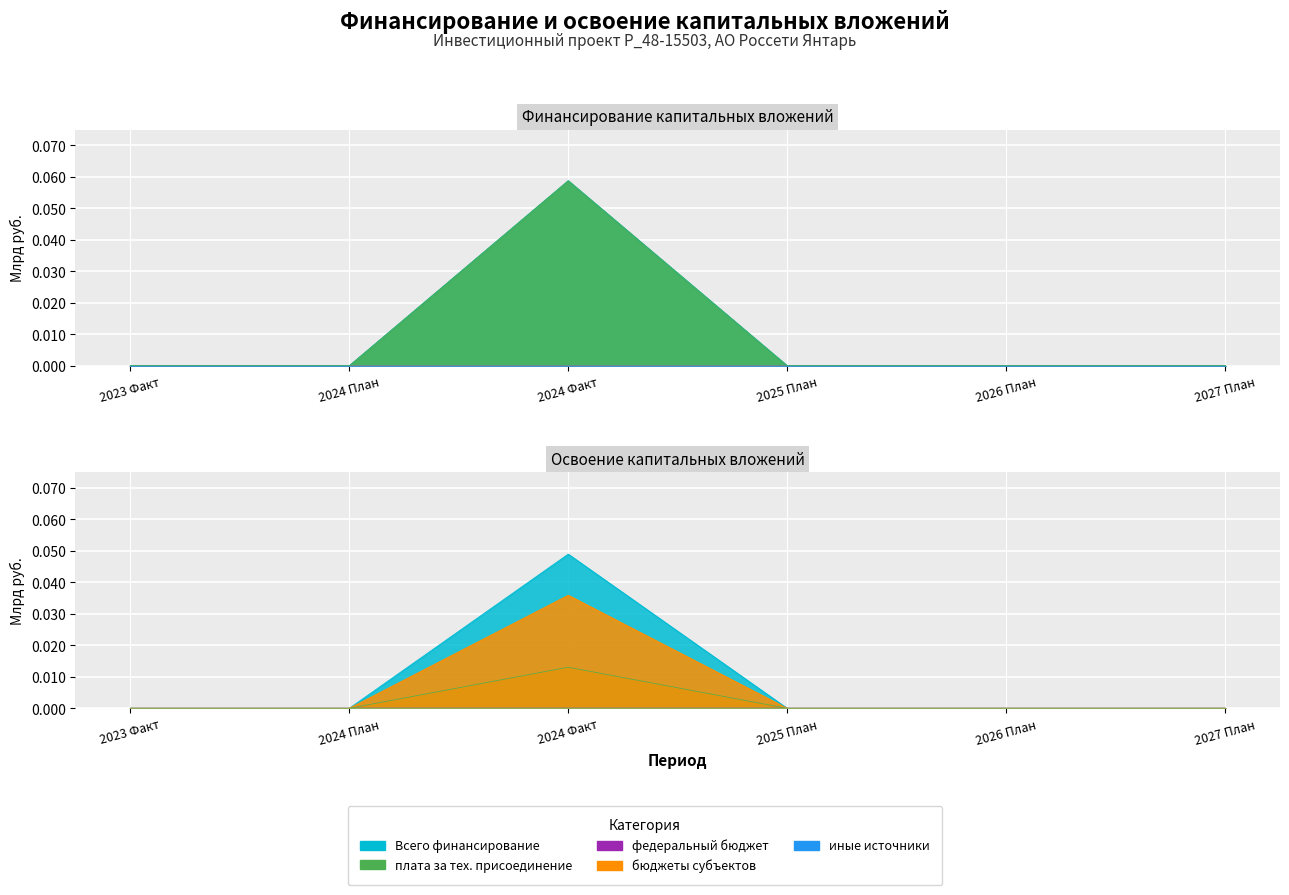

What is the label of the 5th point from the right?

2024 План